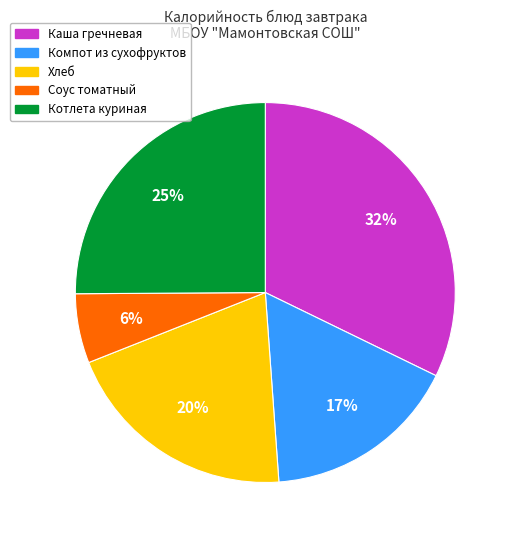

Does any single category account for the majority?

No